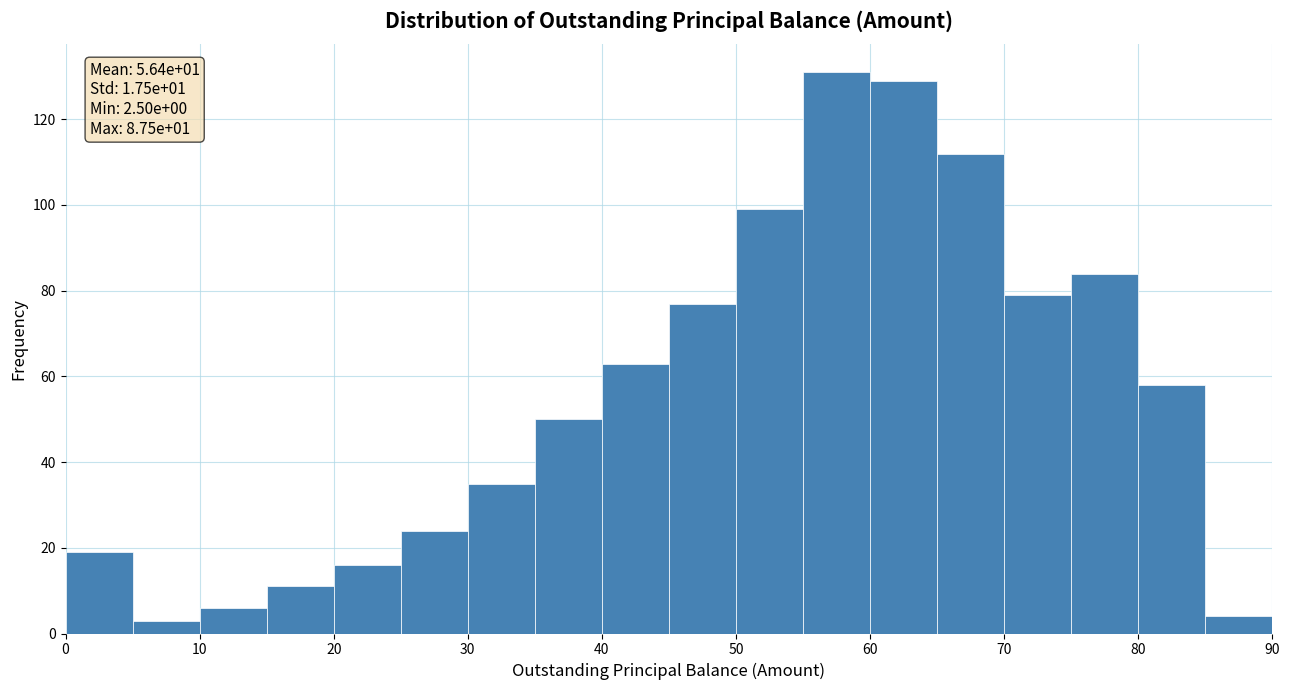

Which range on the x-axis has the tallest bar?

55 to 60